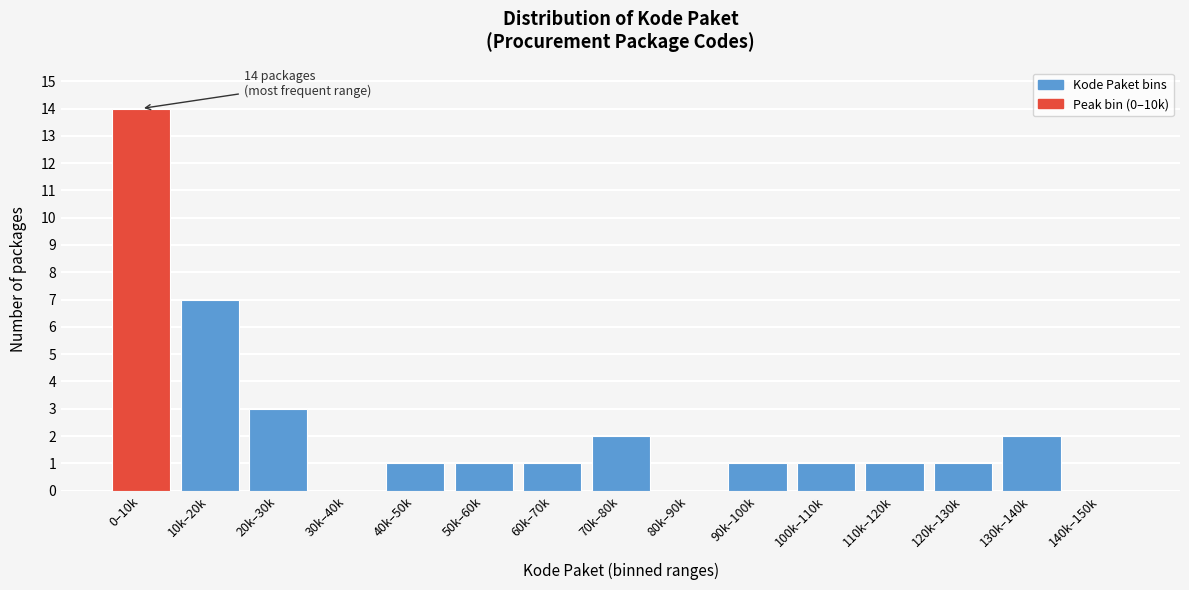

Reading left to right, list all the values displayed in this chart.

0–10k=14	10k–20k=7	20k–30k=3	30k–40k=0	40k–50k=1	50k–60k=1	60k–70k=1	70k–80k=2	80k–90k=0	90k–100k=1	100k–110k=1	110k–120k=1	120k–130k=1	130k–140k=2	140k–150k=0